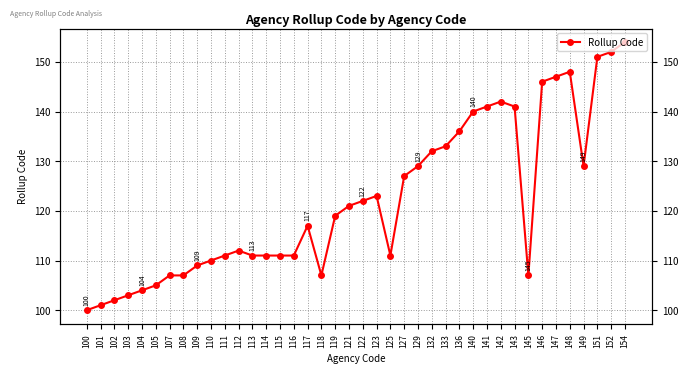

Which has a higher value, 142 or 141?

142